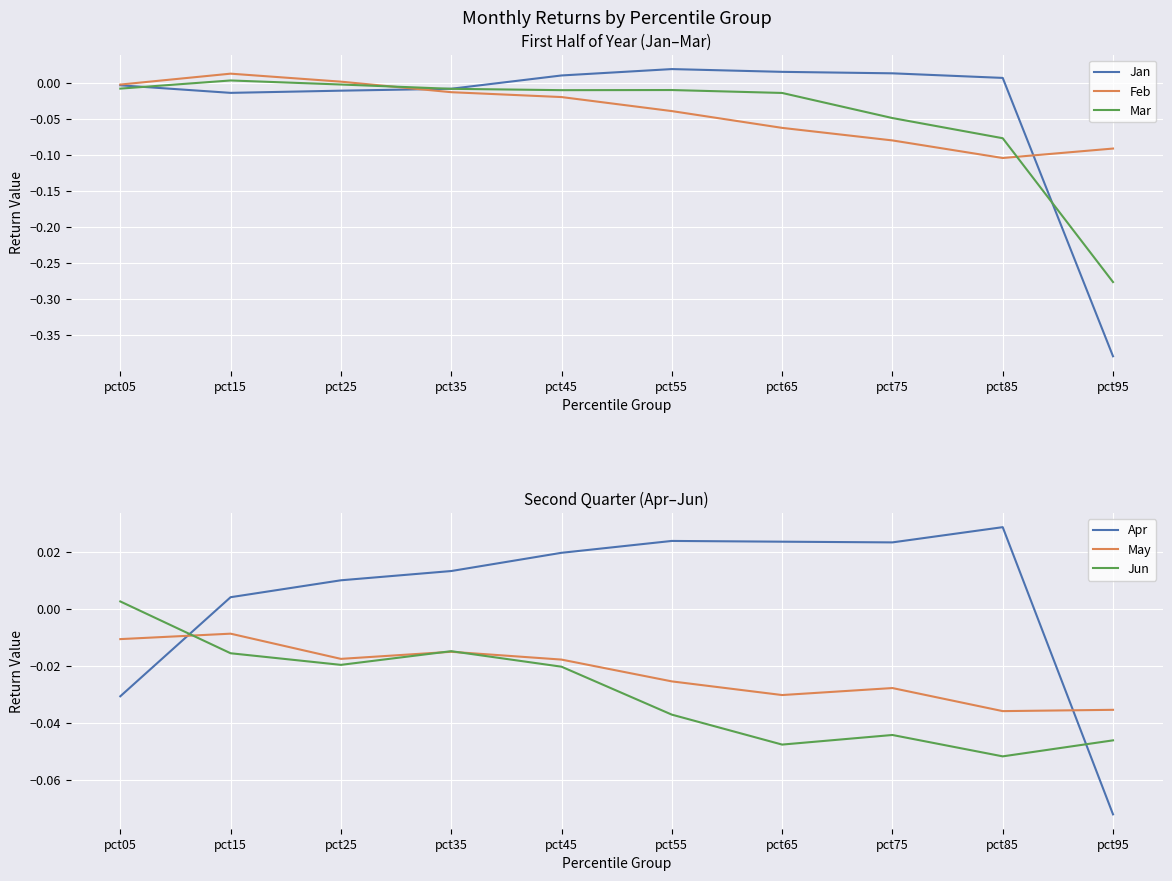

At which label does Feb reach its minimum?

pct85